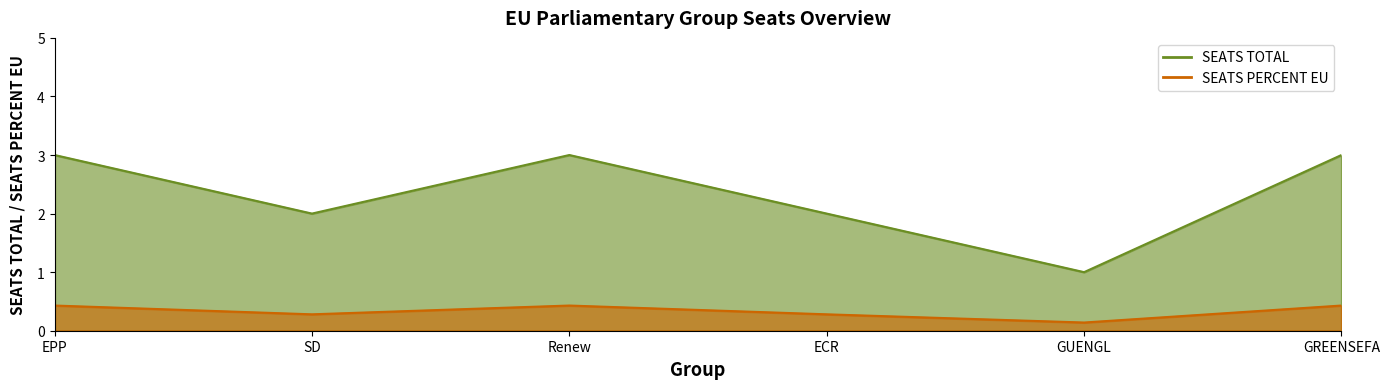

Which has a higher value, SD or GREENSEFA?

GREENSEFA